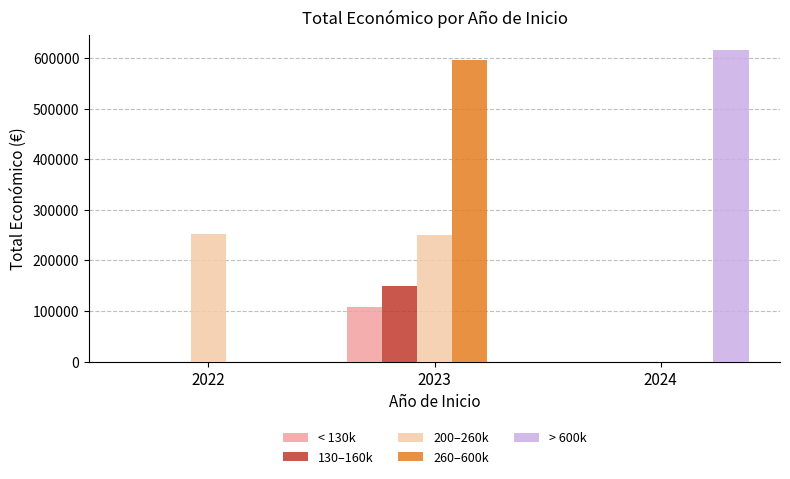

How many series are shown in this chart?

5